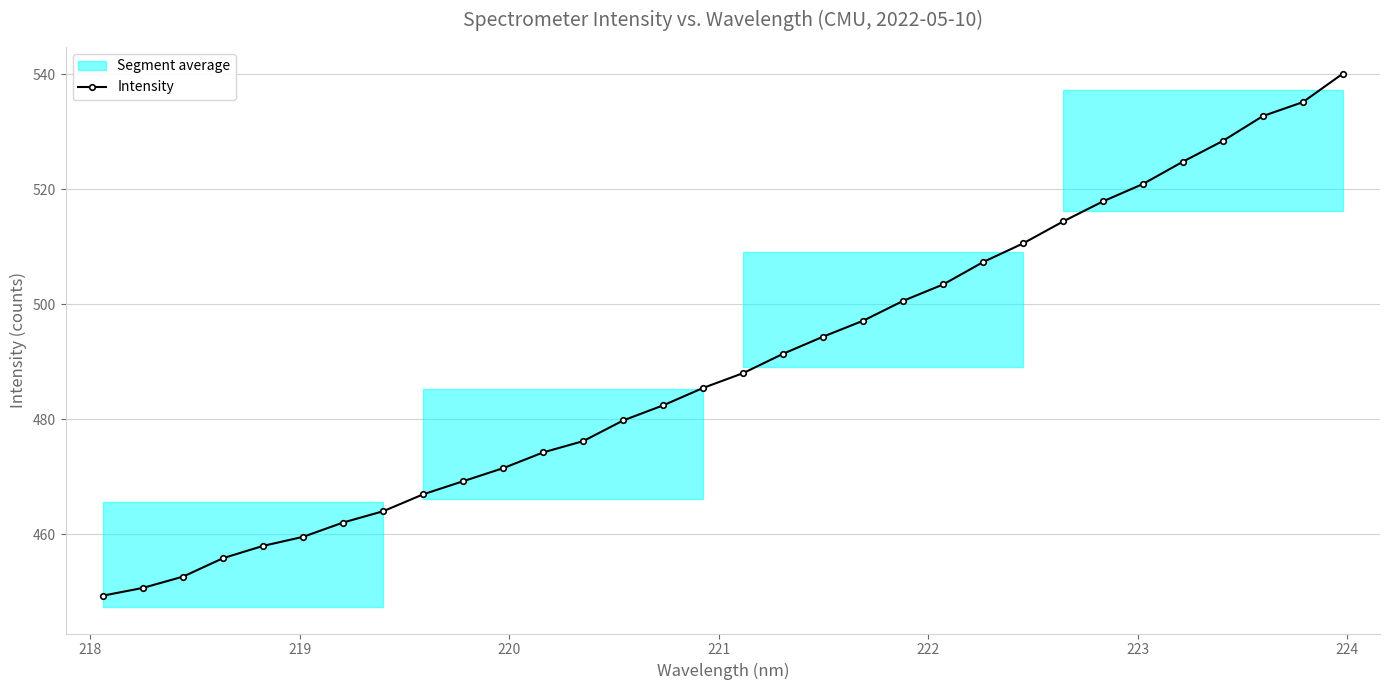

What is the value of the Intensity point at the 19th from the left?

494.4